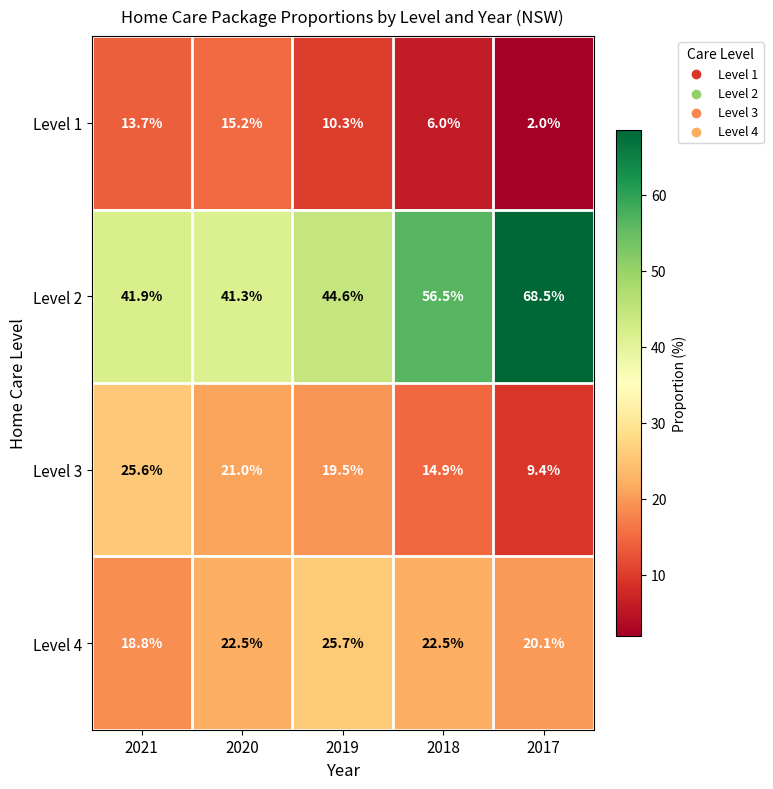

What is the approximate value of Level 2 at 2020?

41.3